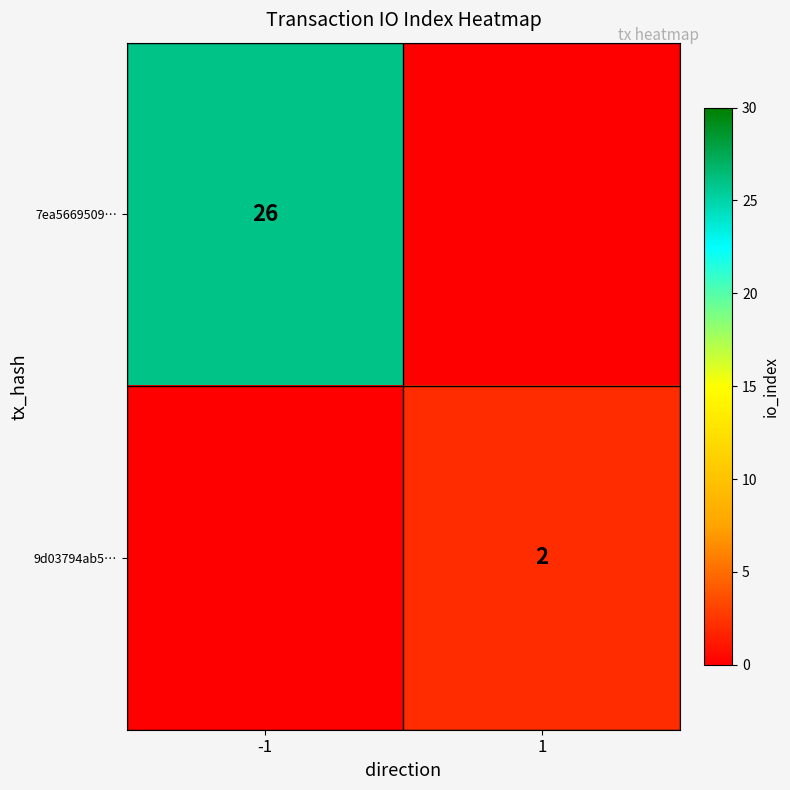

Is it true that 9d03794ab5… equals 3 at 1?

False